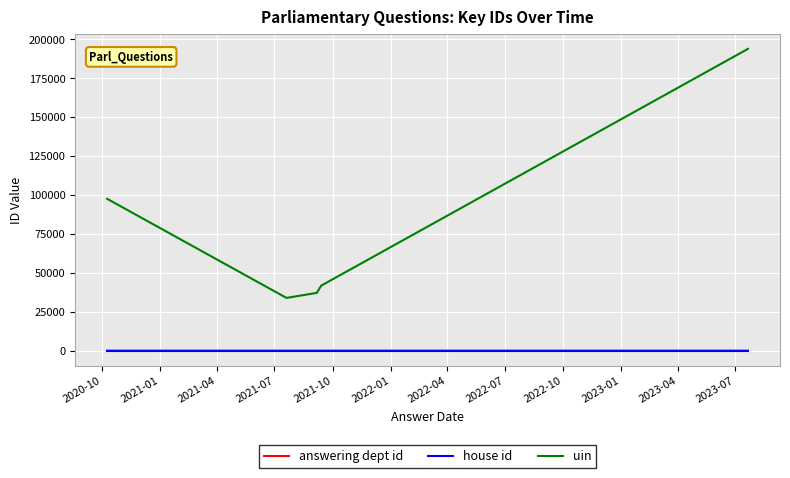

True or false: house id has a value of 1 at 2022-07.

True